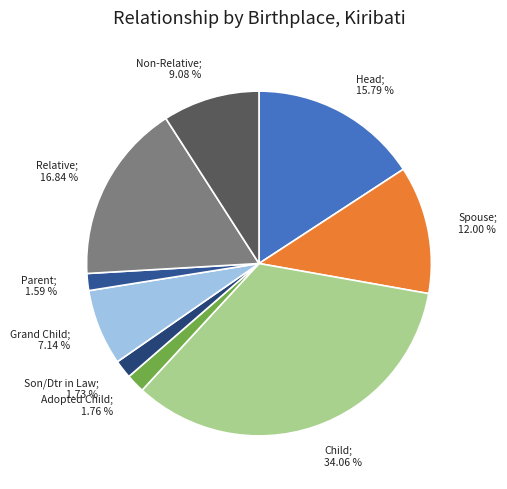

How many segments does this pie chart have?

9